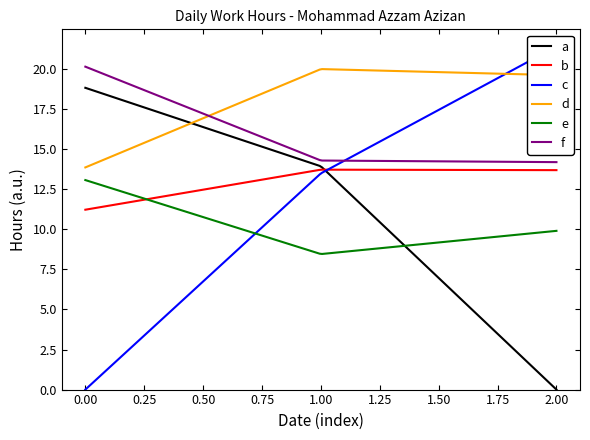

What is the minimum value for b?

11.2